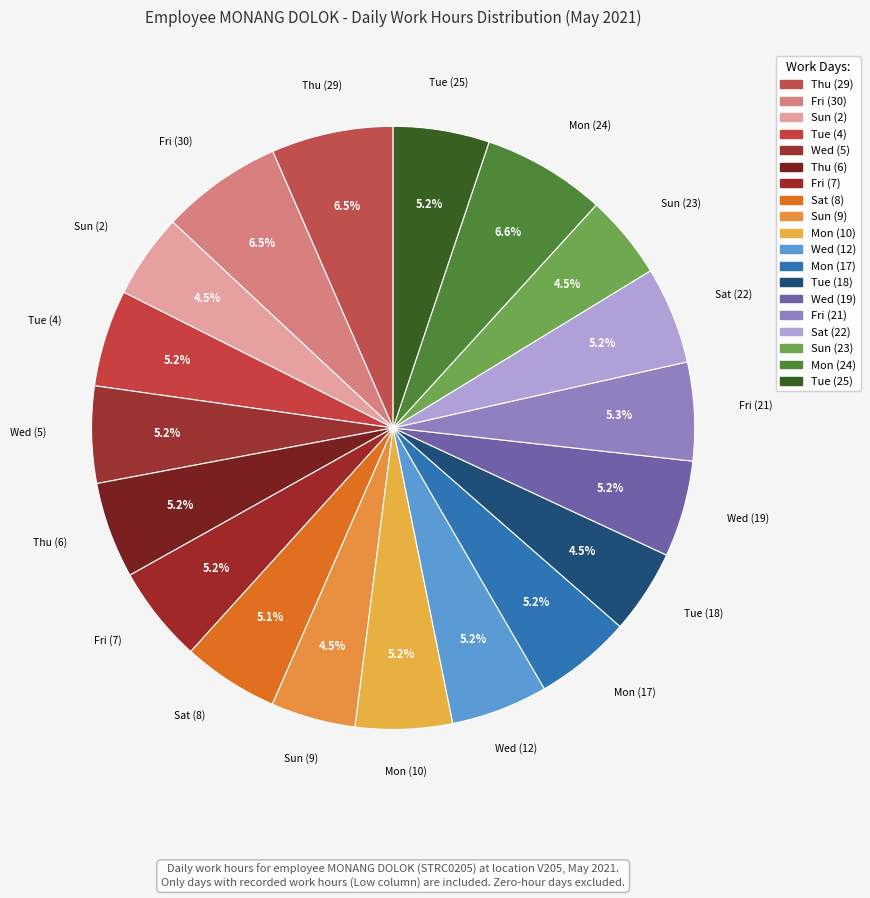

Which category has the smallest portion of the pie?

Tue (18)